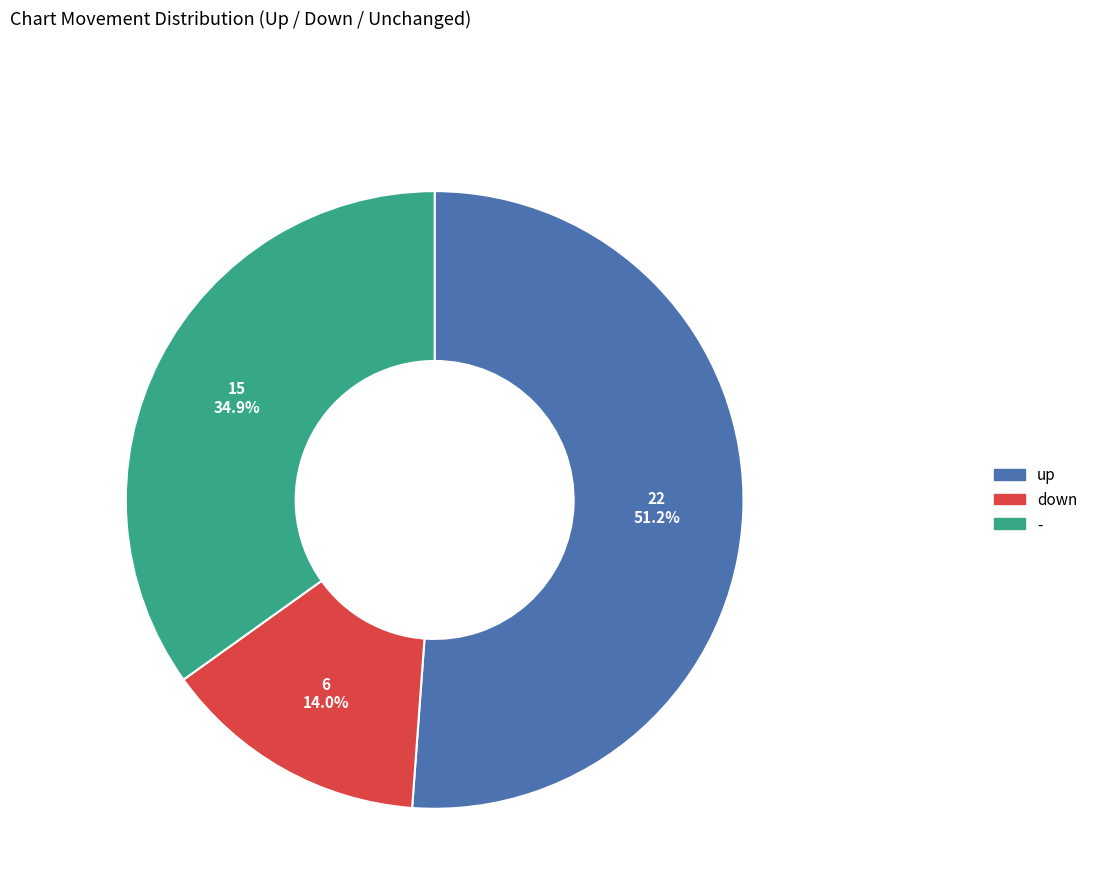

Is there a majority slice in this chart?

Yes